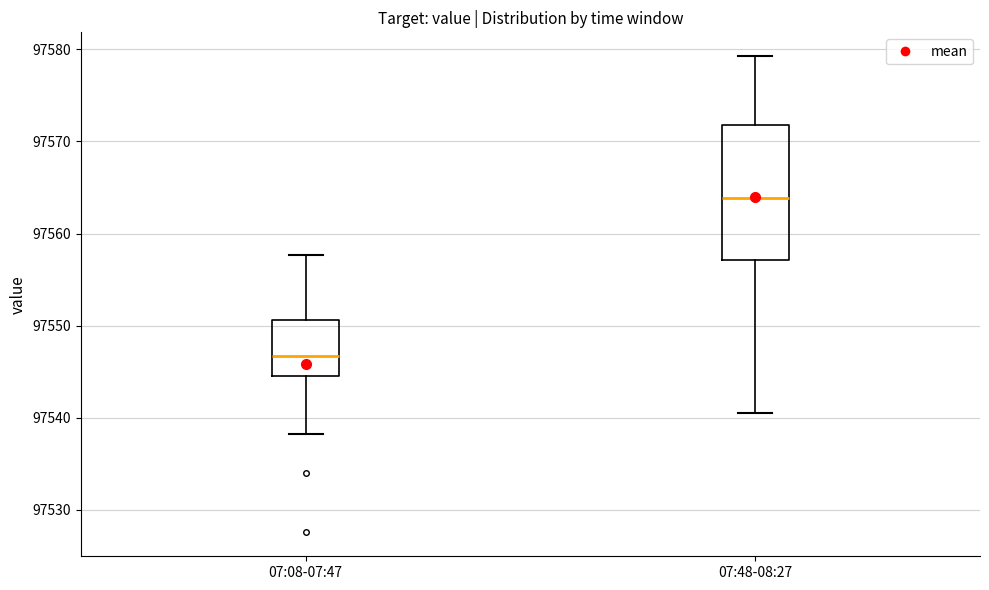

Which box has the highest median line?

07:48-08:27